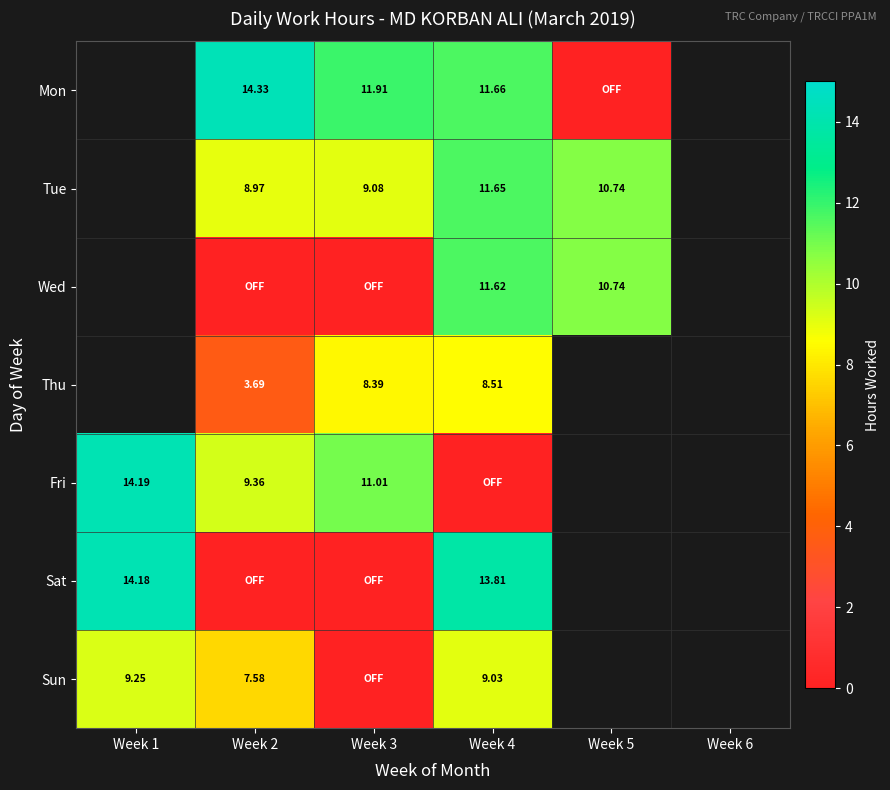

True or false: Sat has a value of 21.1 at Week 1.

False